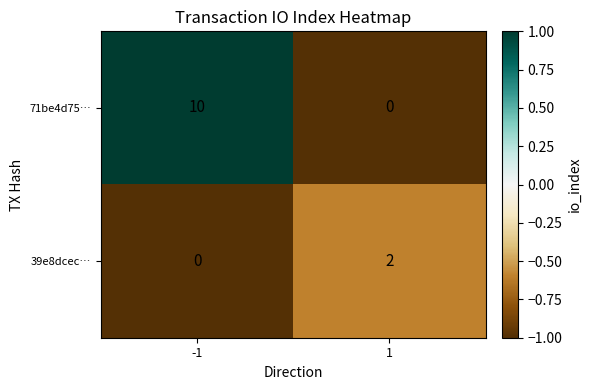

How many data points does each series have?

2